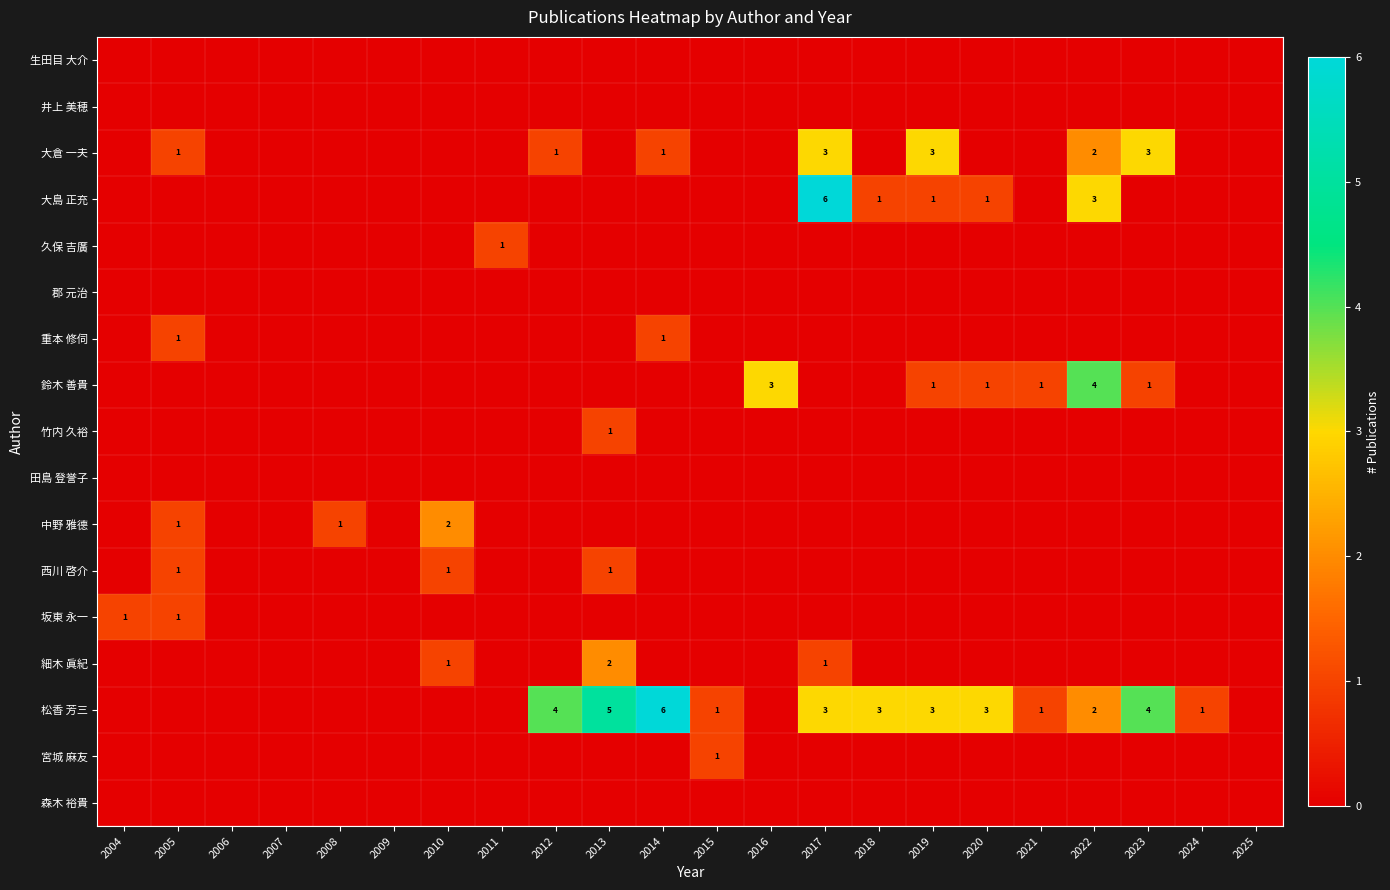

The 松香 芳三 series shows 6 at 2014. True or false?

True